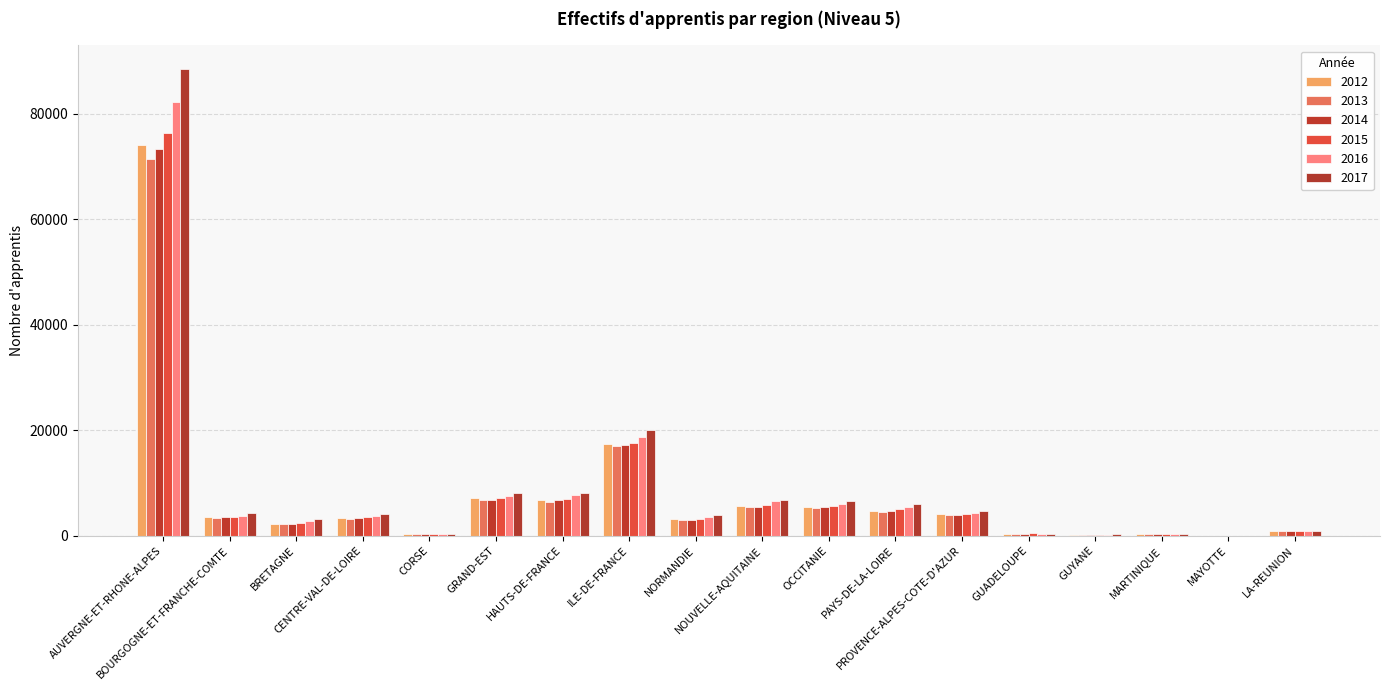

What are all the series names shown in the legend?

2012, 2013, 2014, 2015, 2016, 2017